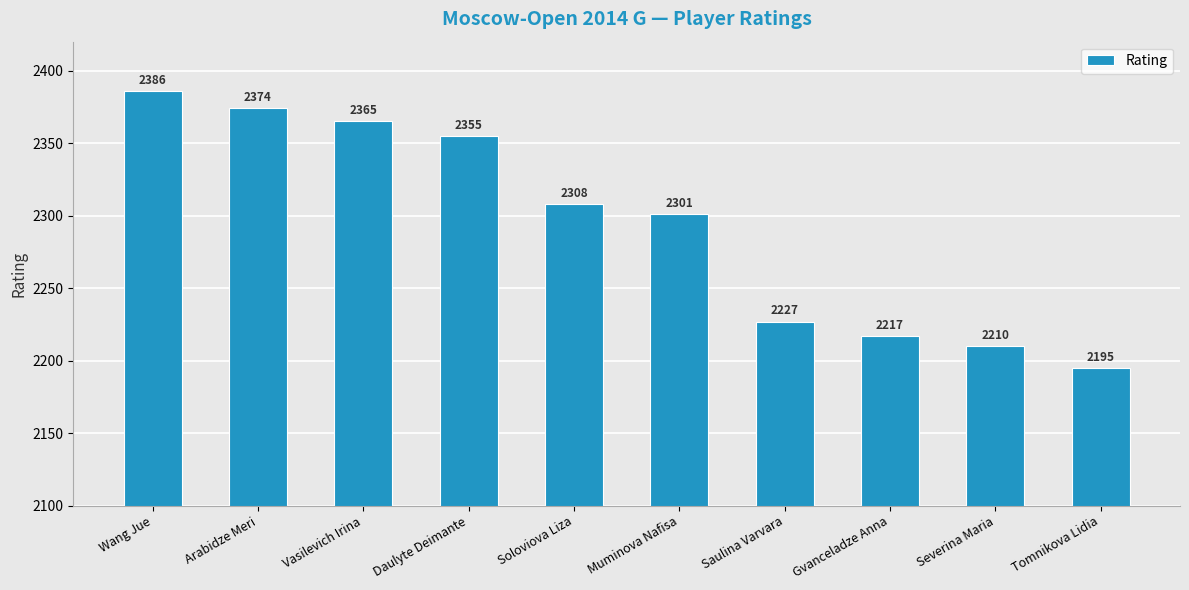

What is the label of the 4th bar from the right?

Saulina Varvara